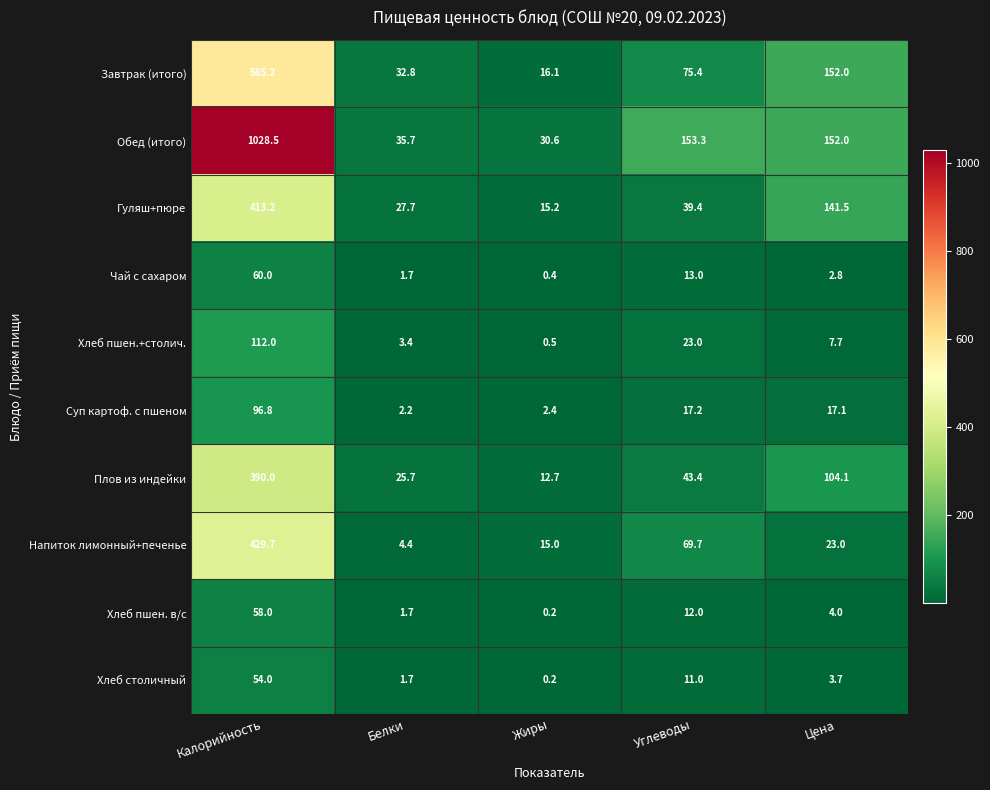

Which series has the largest range (max minus min)?

Обед (итого)